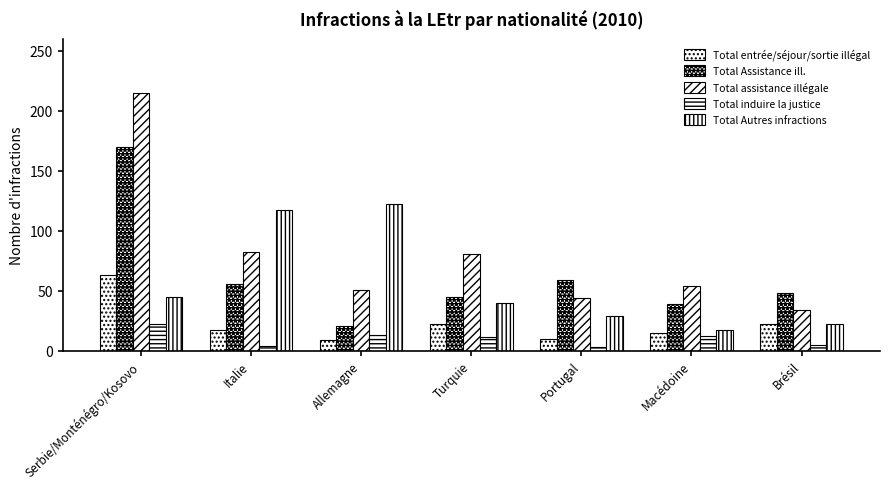

Are the bars grouped side by side (vs. stacked)?

Yes